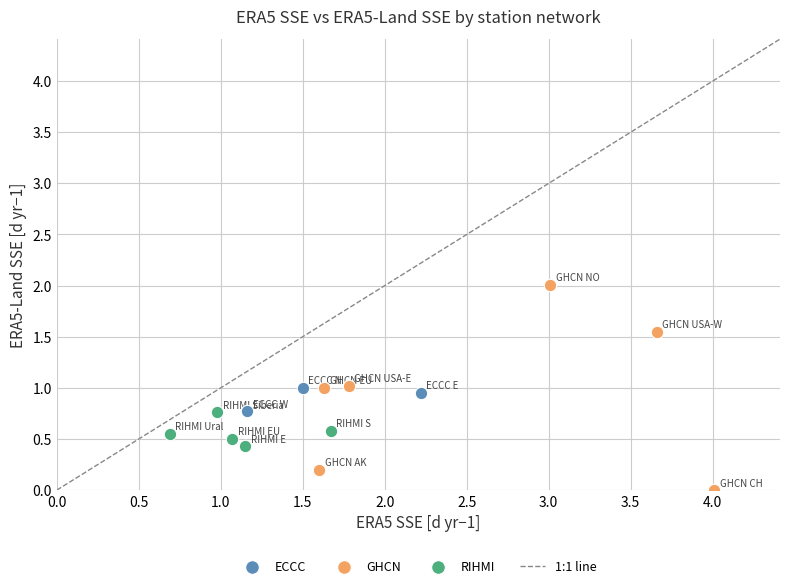

Which series reaches the minimum Y coordinate?

GHCN